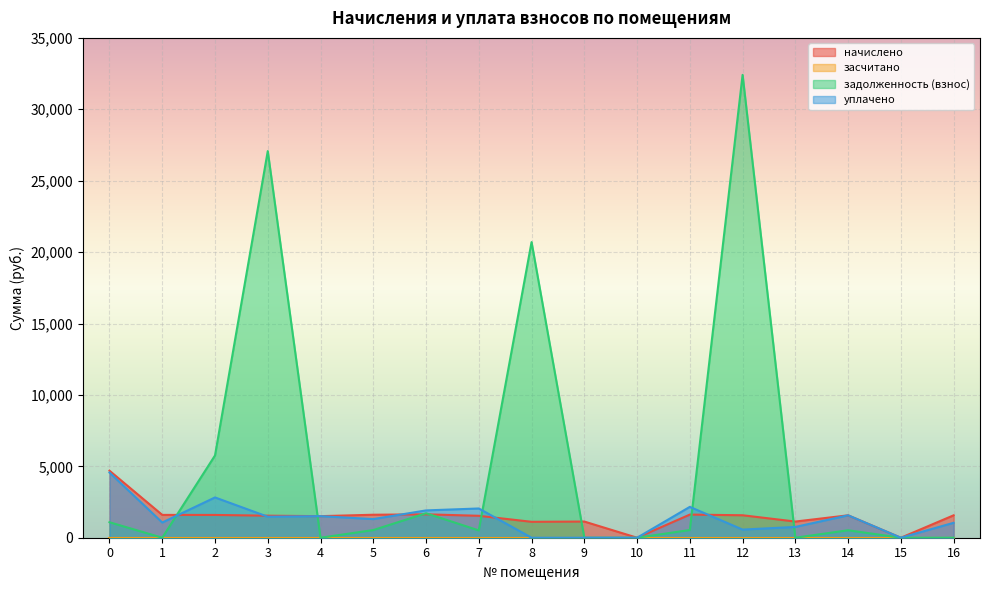

True or false: задолженность (взнос) has a value of 8903.9 at 2.

False